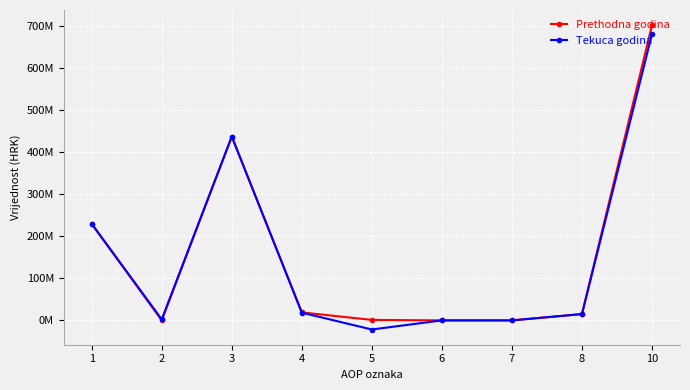

List the series in order of their peak value, highest first.

Prethodna godina, Tekuca godina